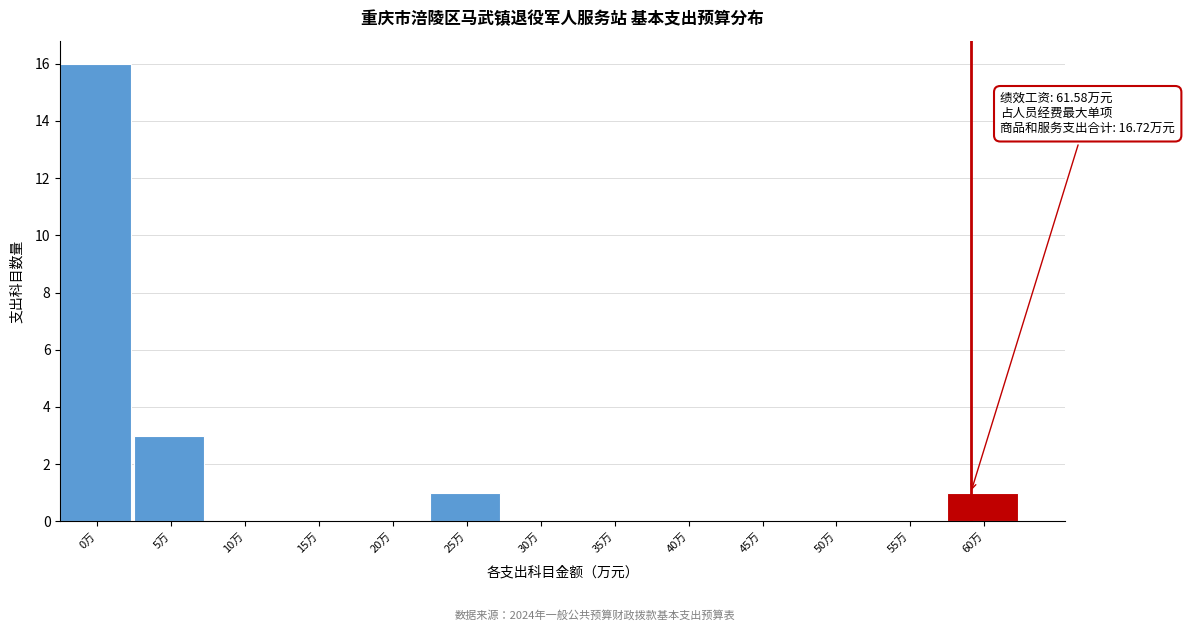

Reading right to left, list all the values displayed in this chart.

60万=1	55万=0	50万=0	45万=0	40万=0	35万=0	30万=0	25万=1	20万=0	15万=0	10万=0	5万=3	0万=16